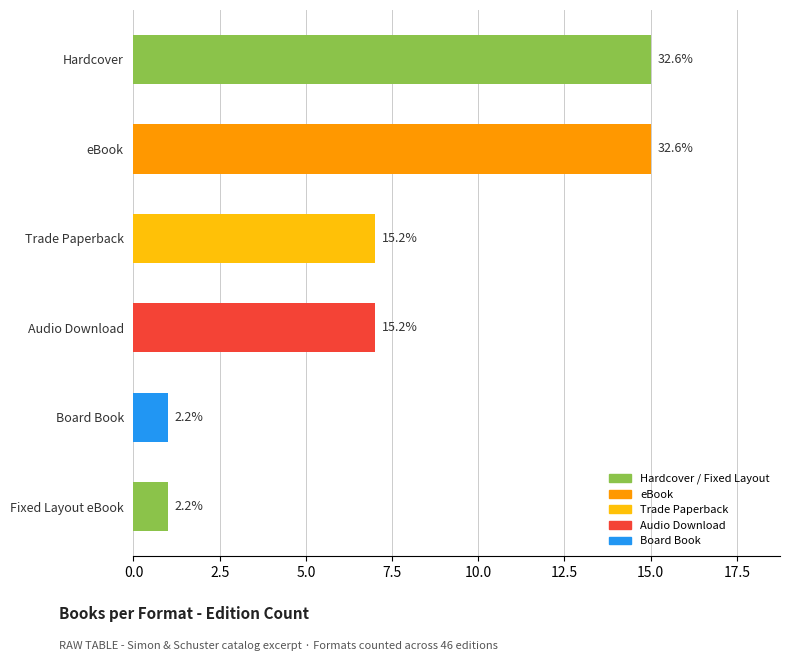

What is the sum of the values at Fixed Layout eBook and Trade Paperback?

8